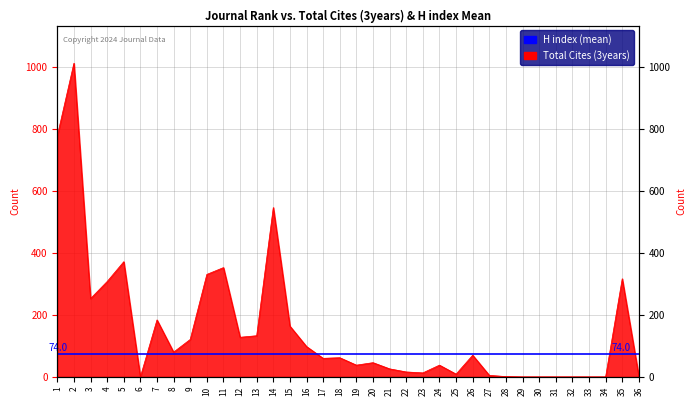

How many interior local peaks (higher than both neighbors) does the data have?

10